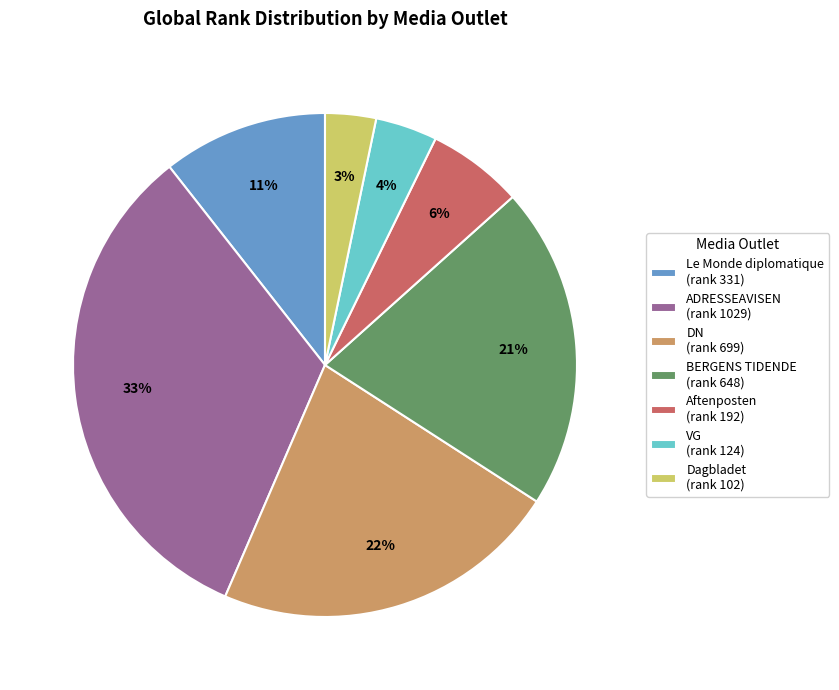

Is the sum of Aftenposten and VG greater than half?

No